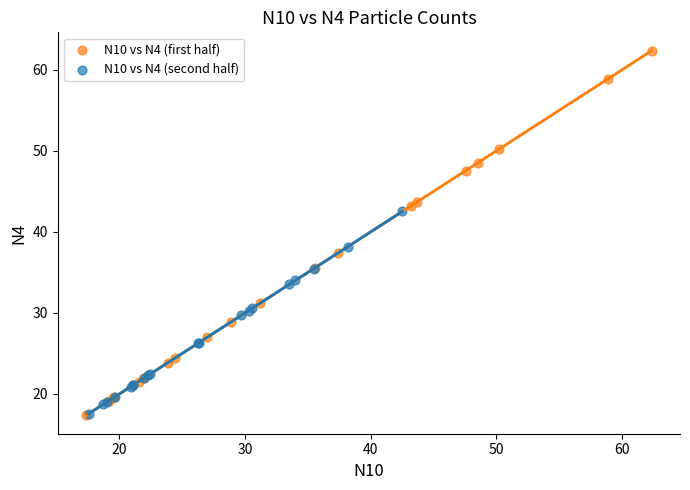

Which series has the widest spread of Y values?

N10 vs N4 (first half)